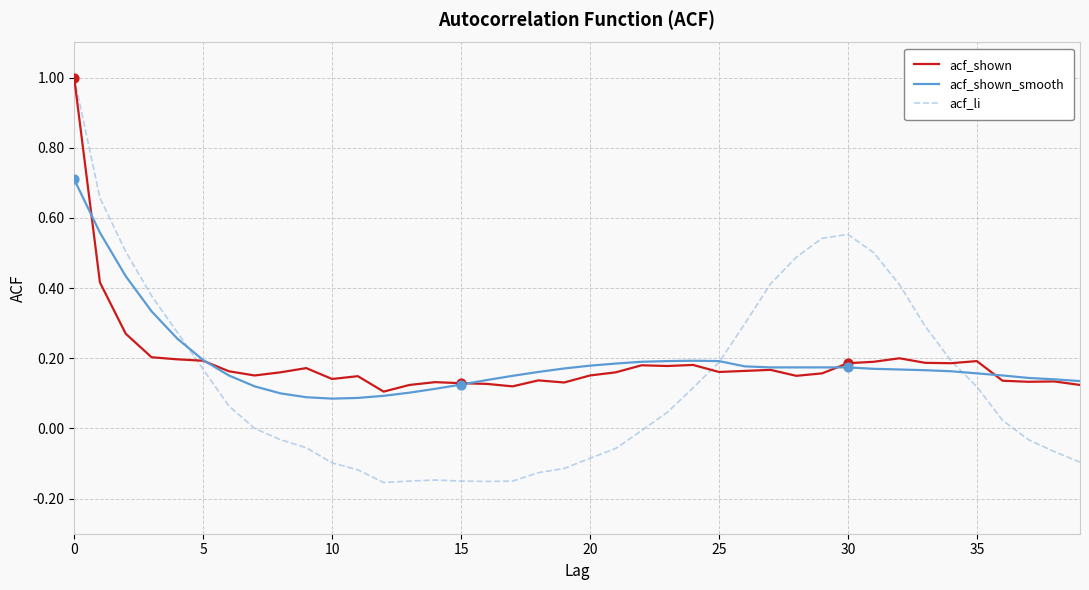

Which series has the widest spread of values?

acf_li